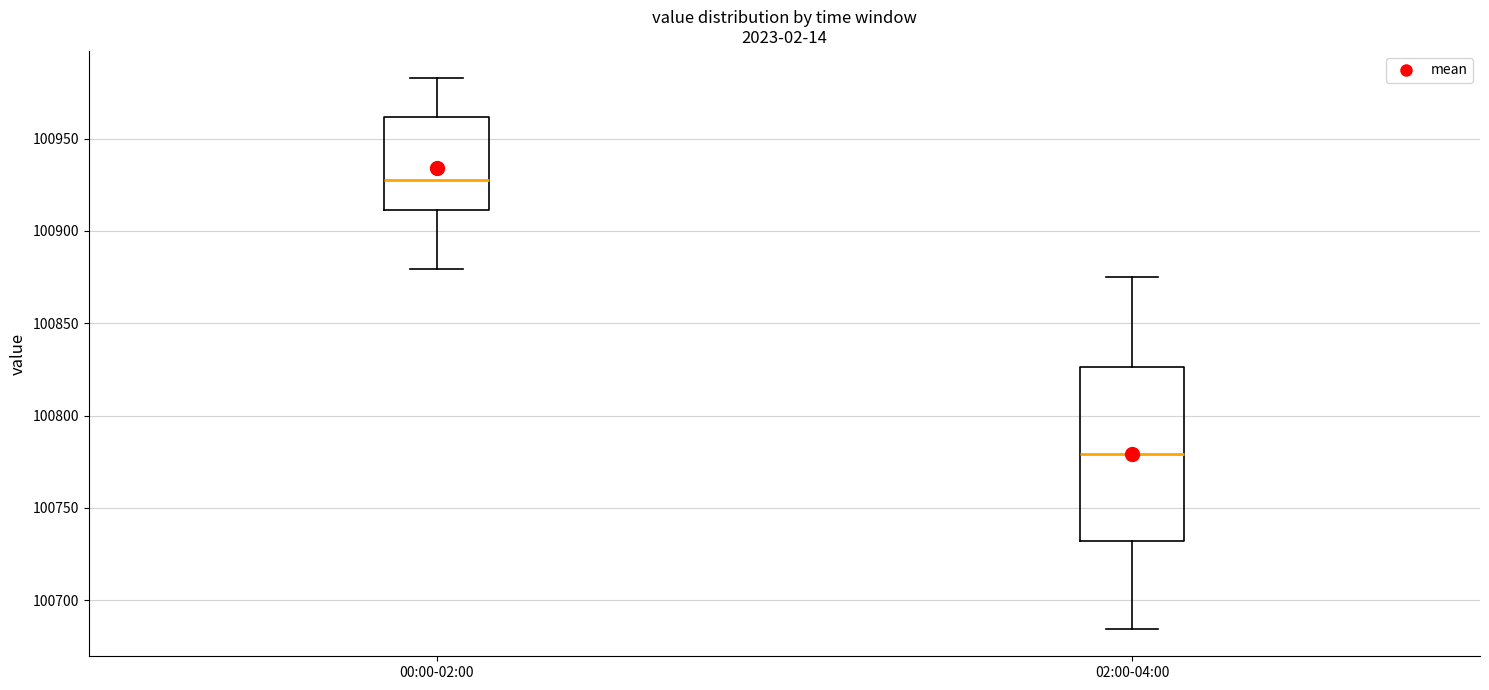

Where does the median line of the box for 00:00-02:00 sit on the y-axis? The values are not printed on the chart, so give them approximately, as read against the axis.

100930